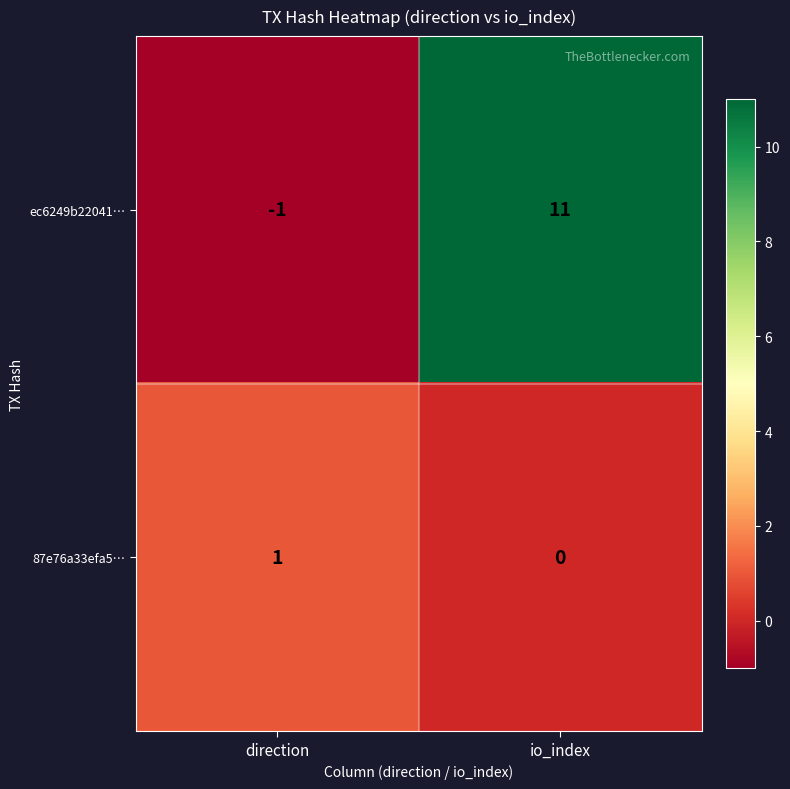

What is the maximum value for ec6249b22041…?

11